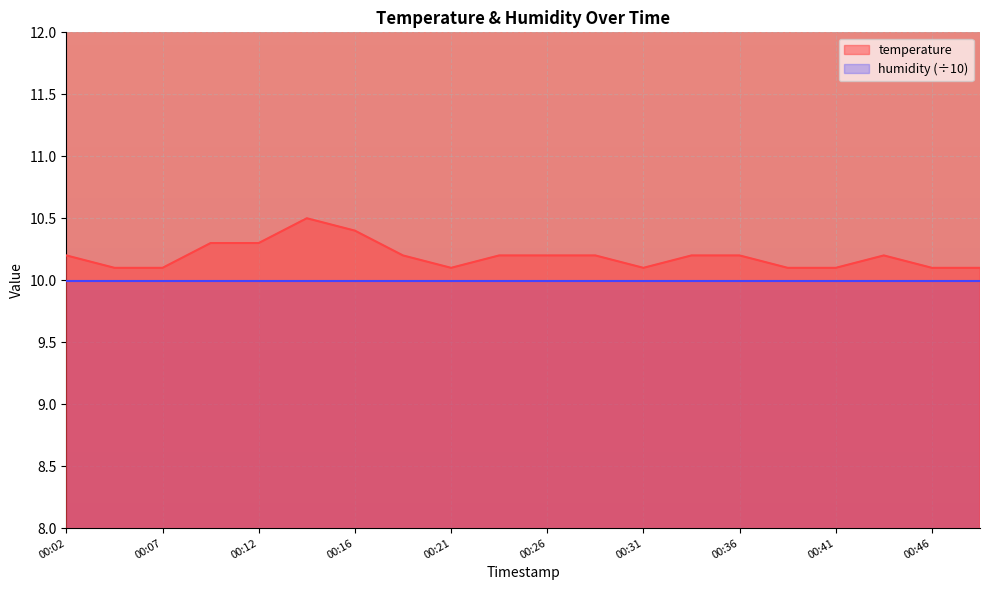

What is the ratio of the value at 00:07 to the value at 00:21?

1.0